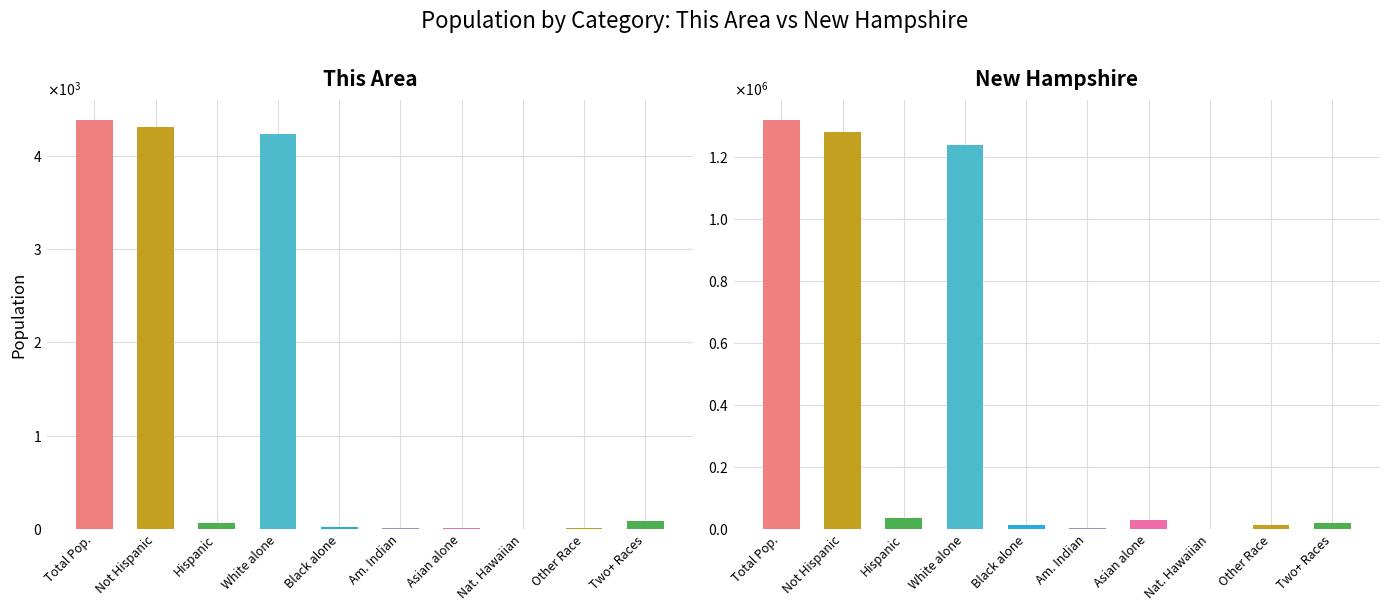

At which category is the sum across all series the highest?

Total Pop.